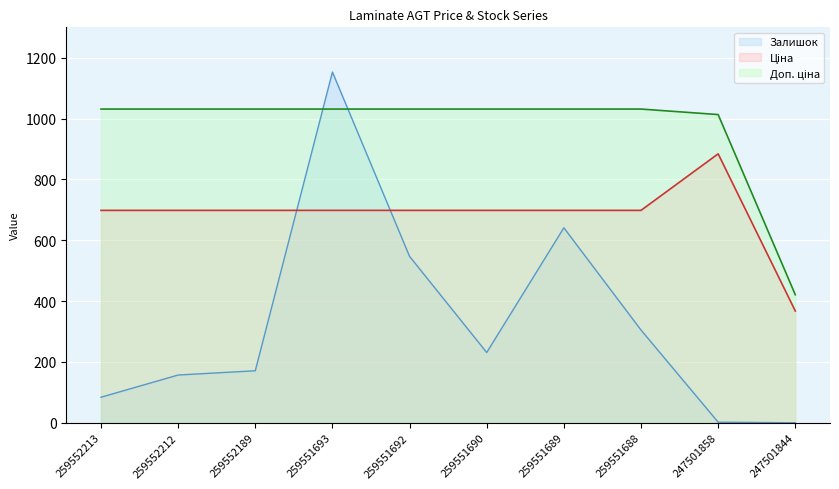

What is the value of the Ціна point at the 7th from the left?

698.3